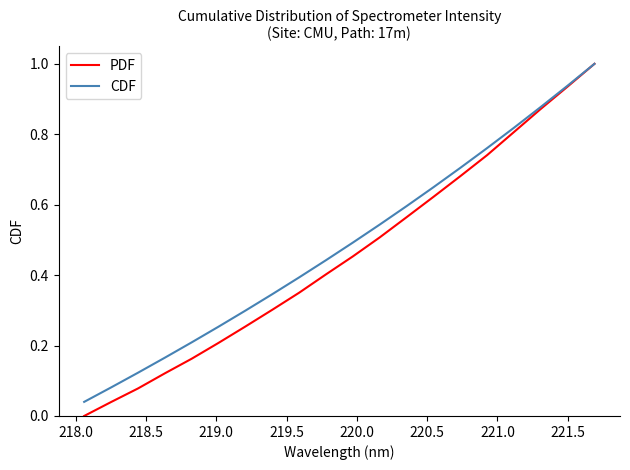

Which series has the widest spread of values?

PDF